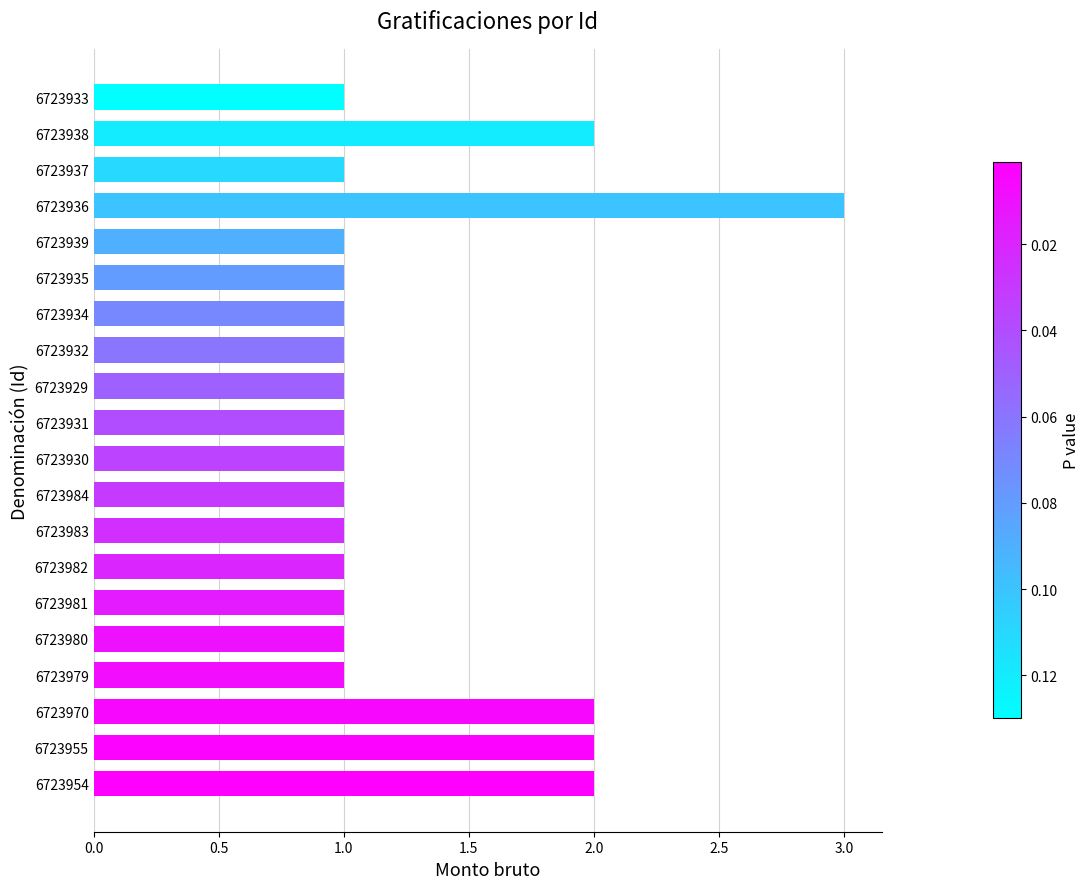

What is the difference between the maximum and minimum values?

2